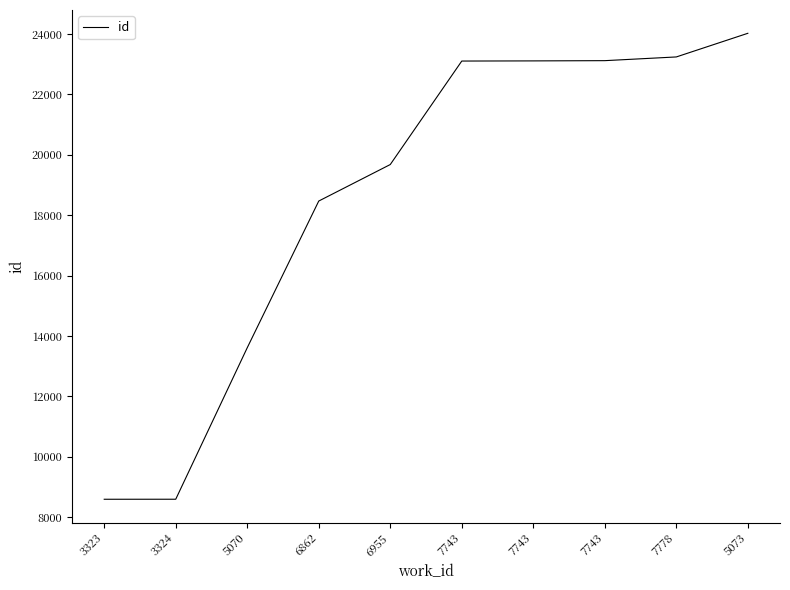

Which category has the highest value across all series?

5073